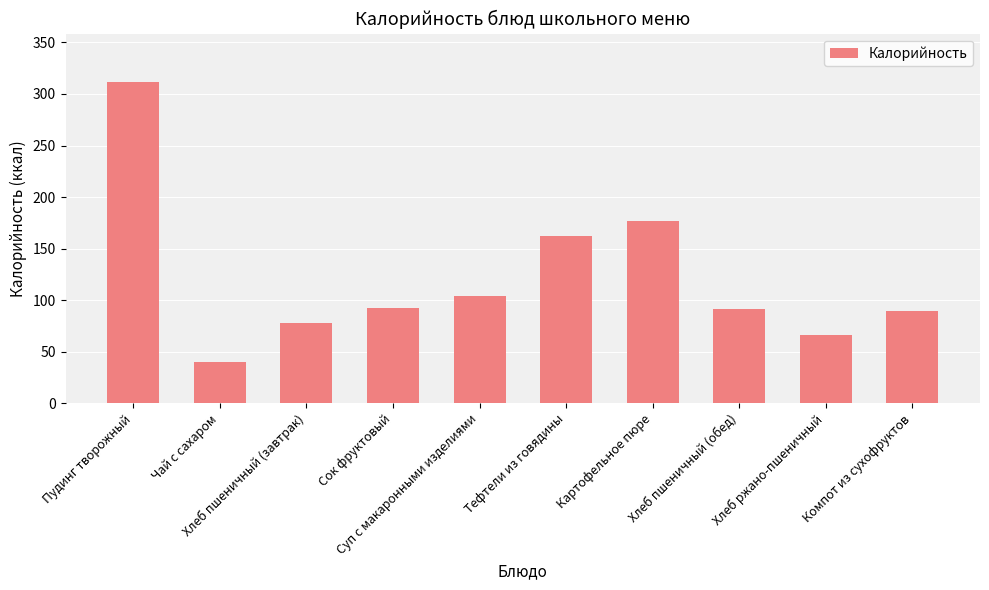

Is it true that the value at Тефтели из говядины is 56.9?

False